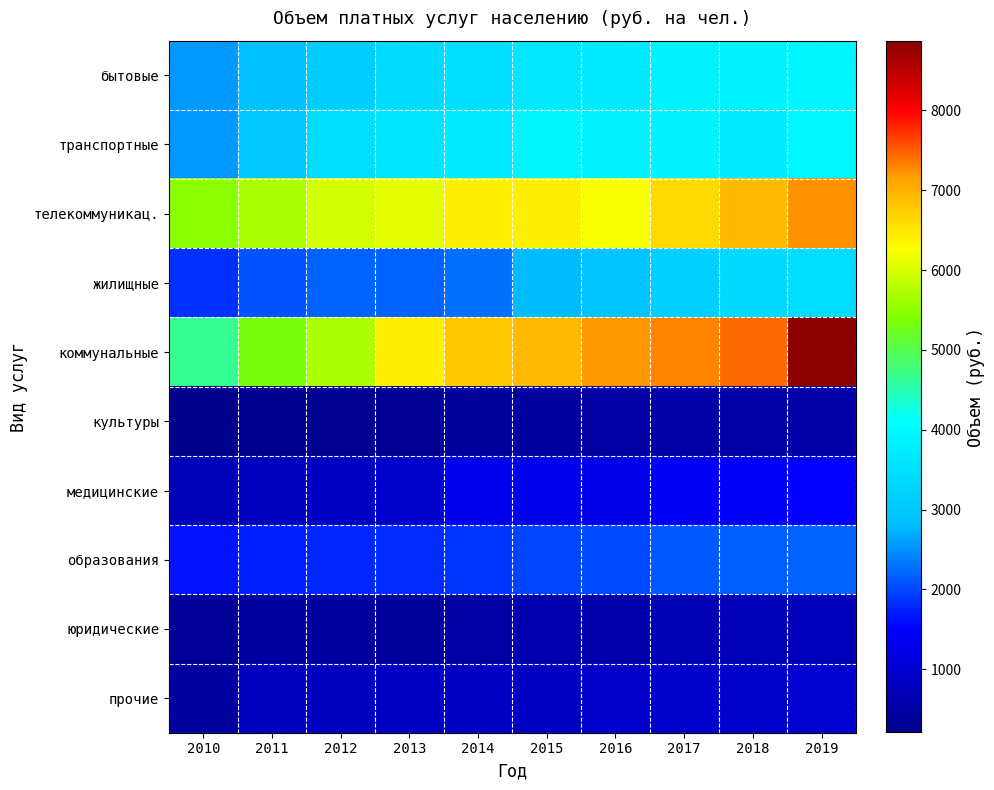

Between 2012 and 2019, which series saw the biggest shift?

коммунальные